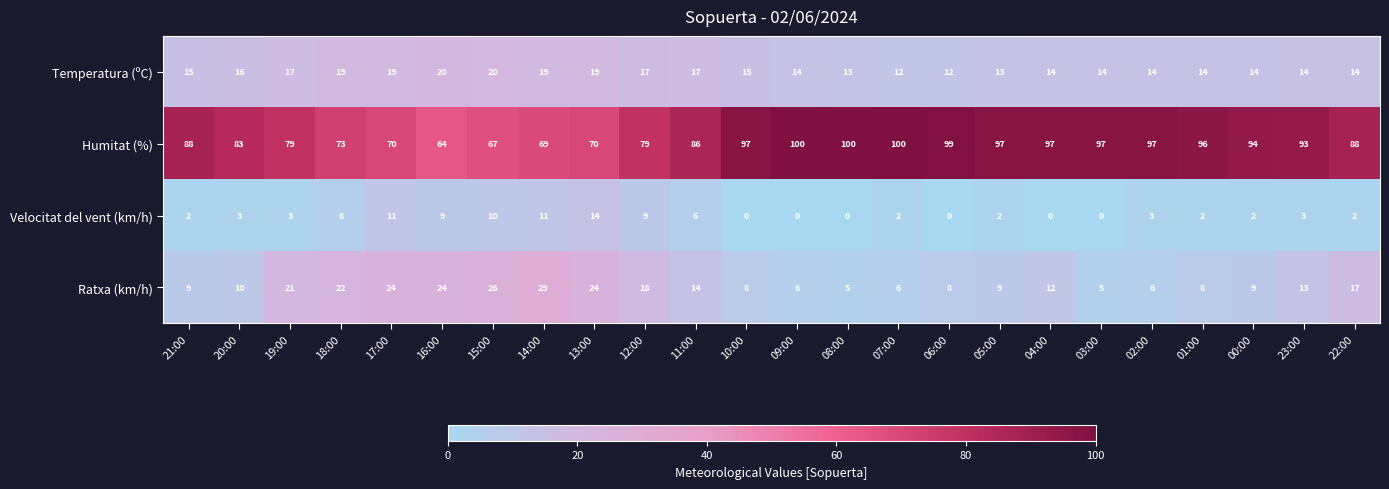

Rank the series by their maximum value, from highest to lowest.

Humitat (%), Ratxa (km/h), Temperatura (ºC), Velocitat del vent (km/h)